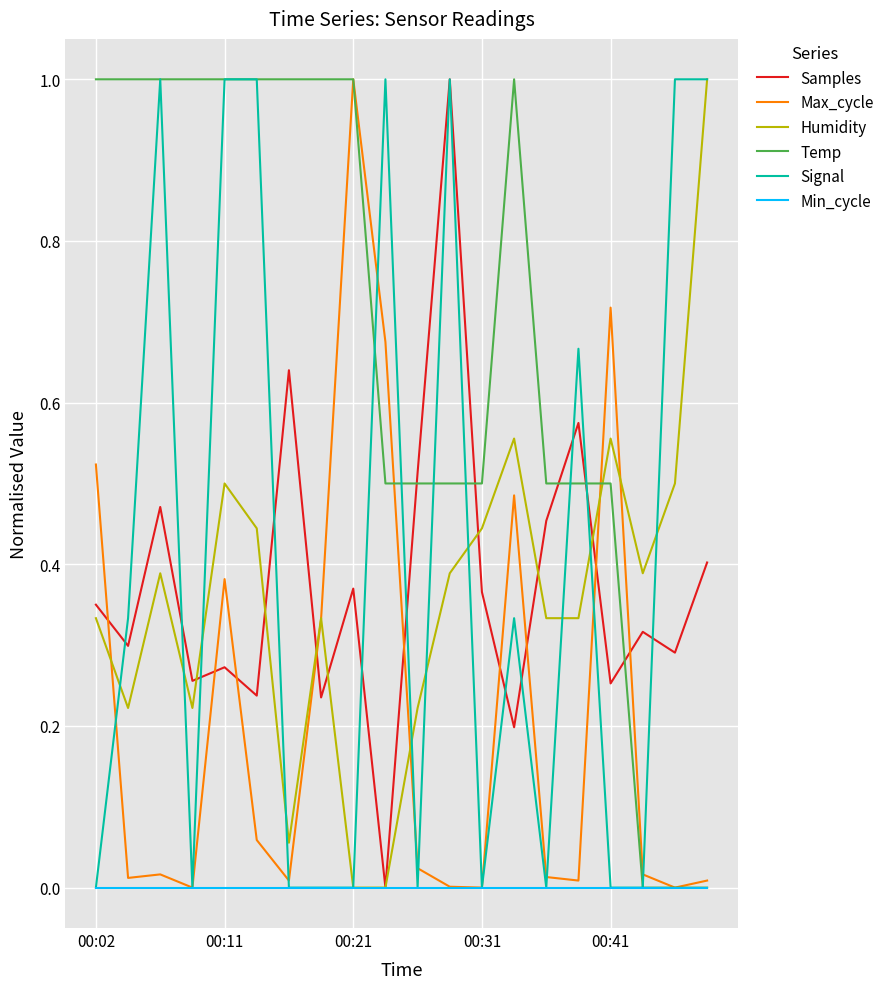

Which series ends up on top after the final intersection of Samples and Max_cycle?

Samples